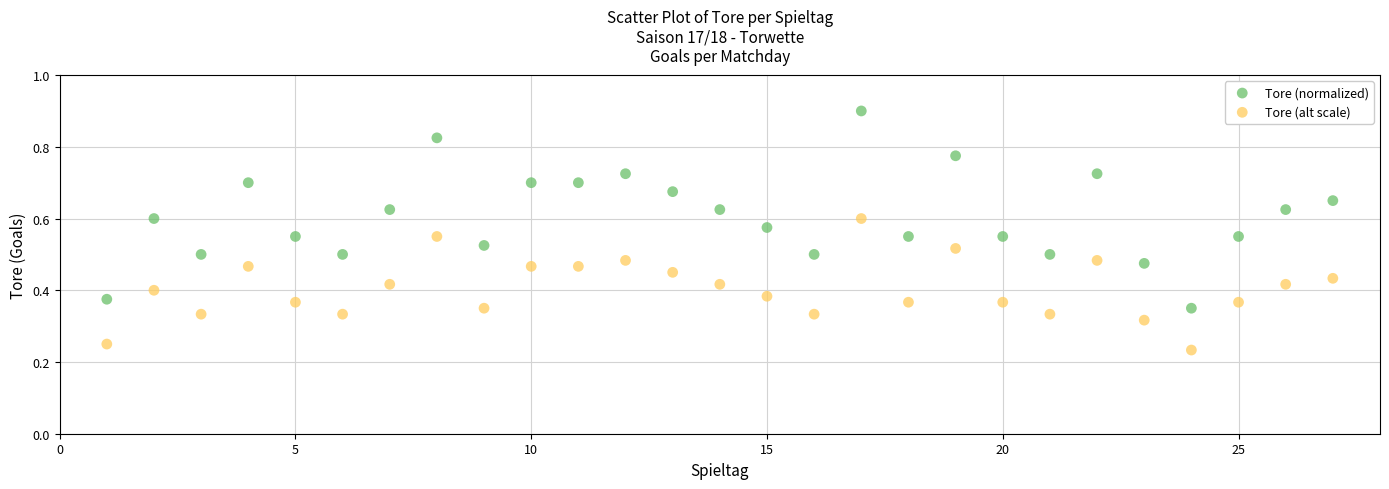

Across all data points, what is the range of X values (max minus min)?

26.0